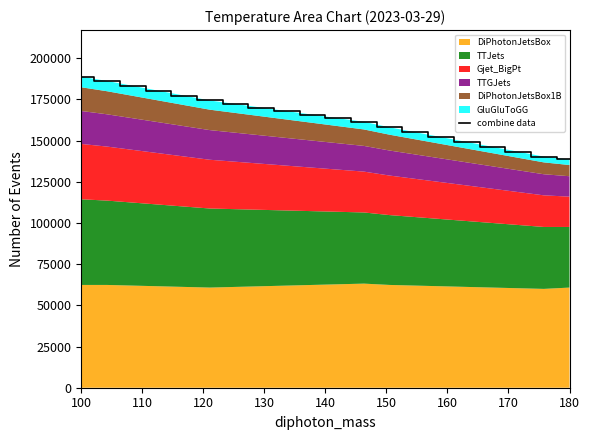

Reading left to right, extract all data points from this chart.

188800	186240	183280	180320	177360	174400	172240	170080	167920	165760	163600	161440	158080	155120	152160	149200	146240	143280	140320	138560